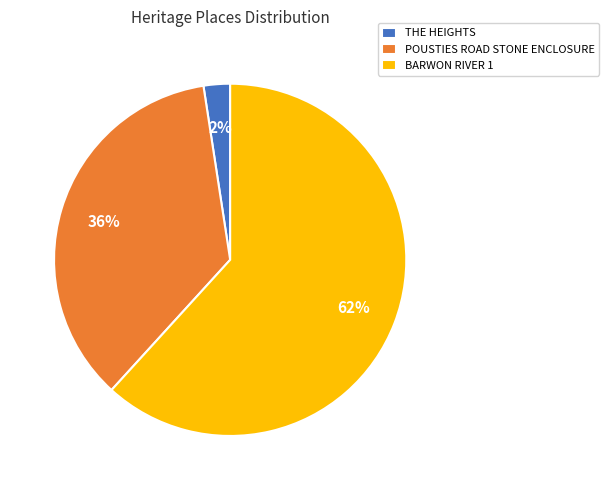

How many segments does this pie chart have?

3